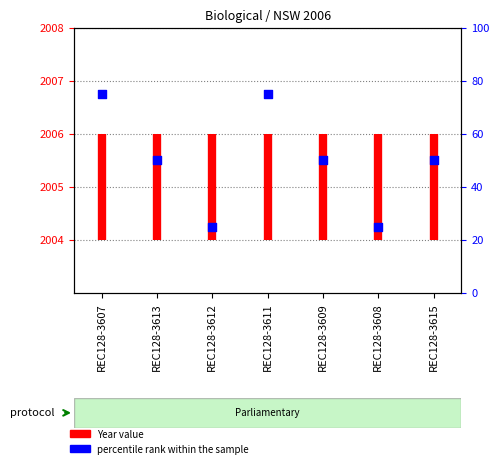

Between REC128-3607 and REC128-3613, which is larger?

REC128-3613